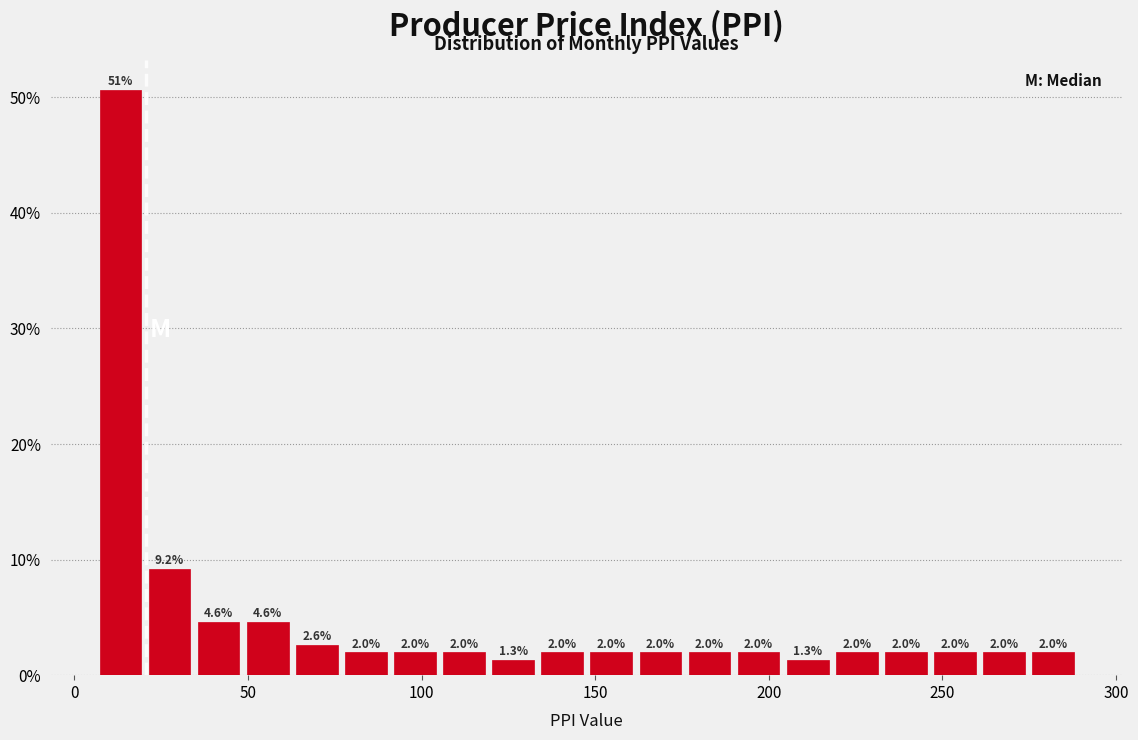

Around what value on the x-axis is the tallest bar? Give the approximate position of its centre, as read against the axis.

15